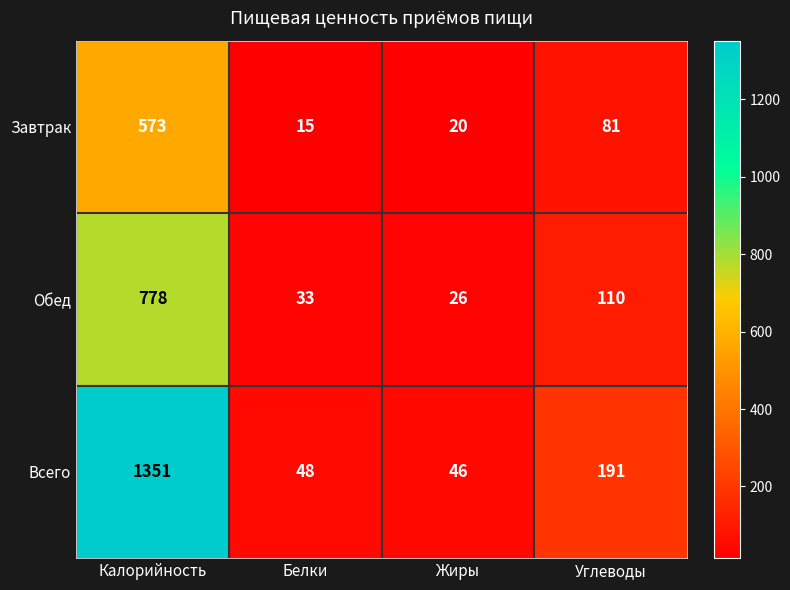

What is the spread (max minus min) of values at Жиры?

26